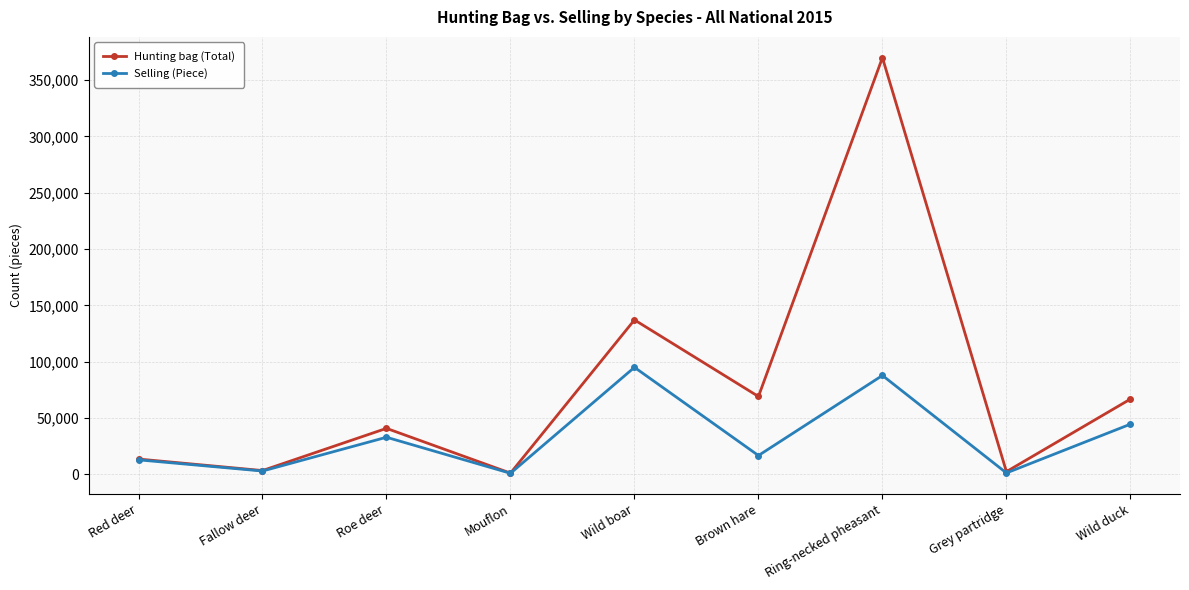

How many interior local valleys does the Hunting bag (Total) series have?

4